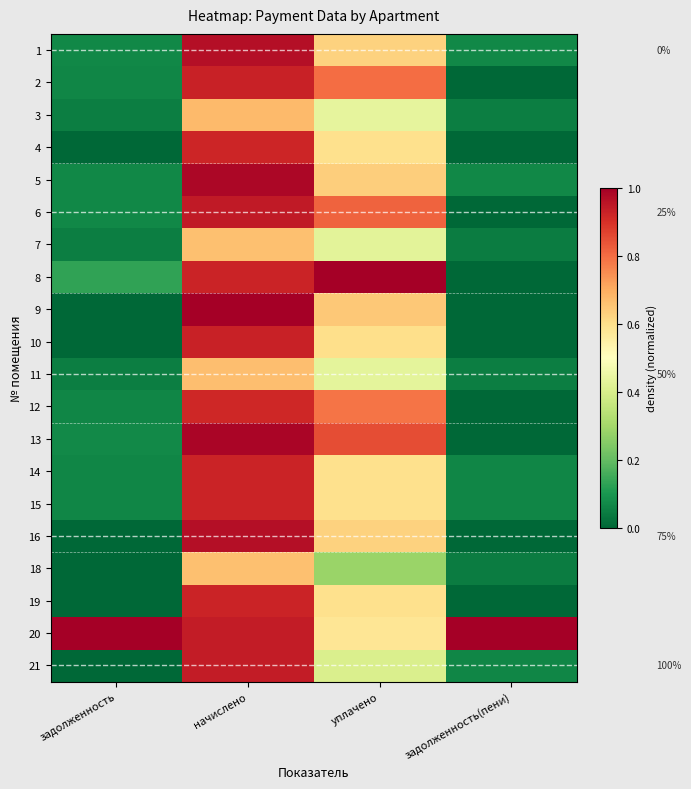

List the series in order of their peak value, lowest first.

7, 18, 11, 3, 12, 4, 14, 15, 19, 10, 2, 21, 6, 1, 16, 5, 13, 8, 9, 20